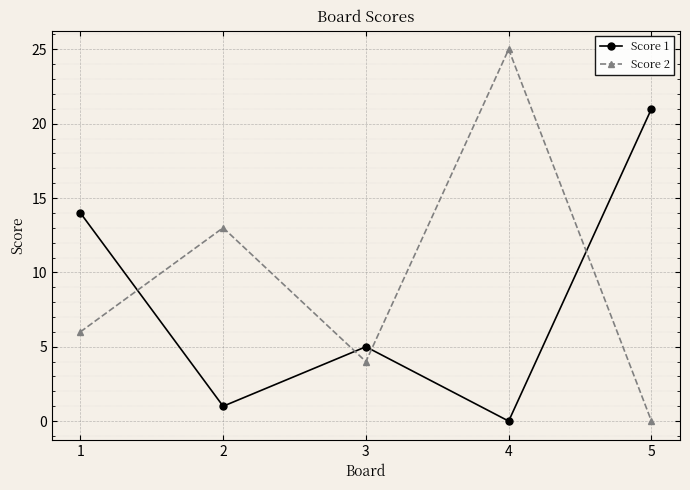

What is the difference between the maximum and minimum values in the Score 2 series?

25